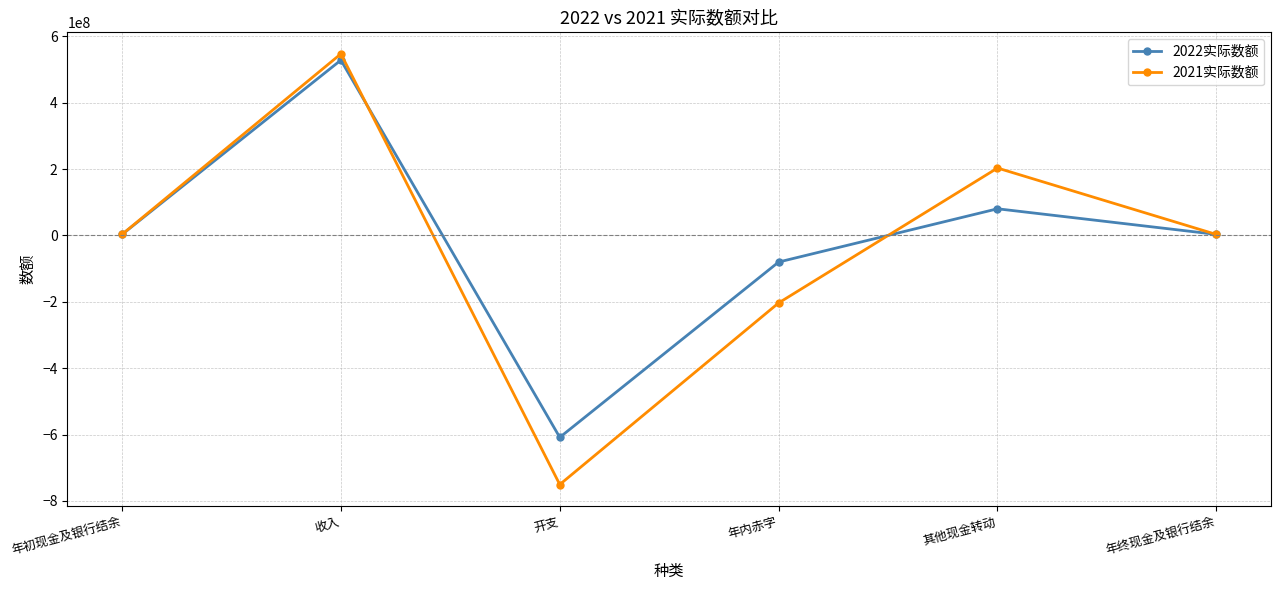

In 2021实际数额, how many points are higher than both neighbors (excluding endpoints)?

2